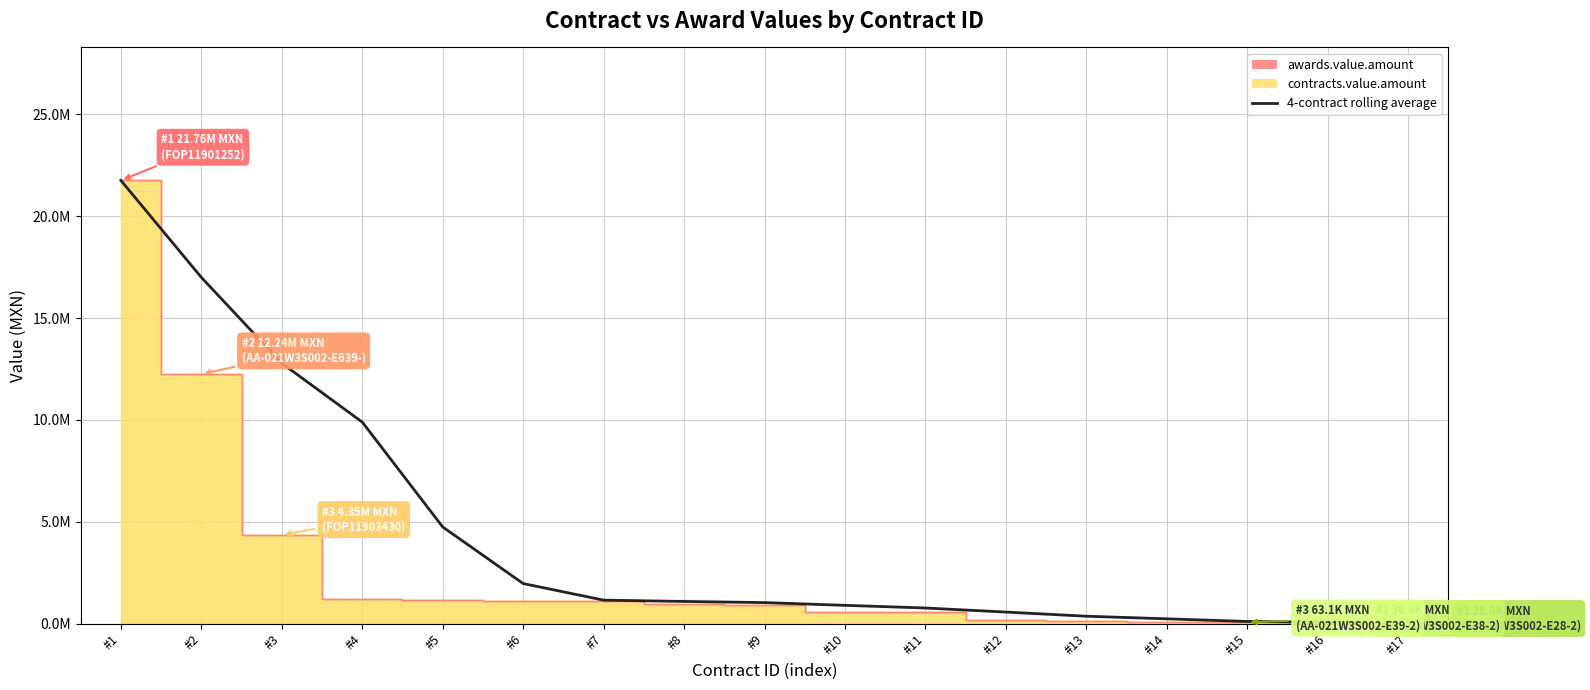

What is the change in value from #4 to #7?

-8738519.6